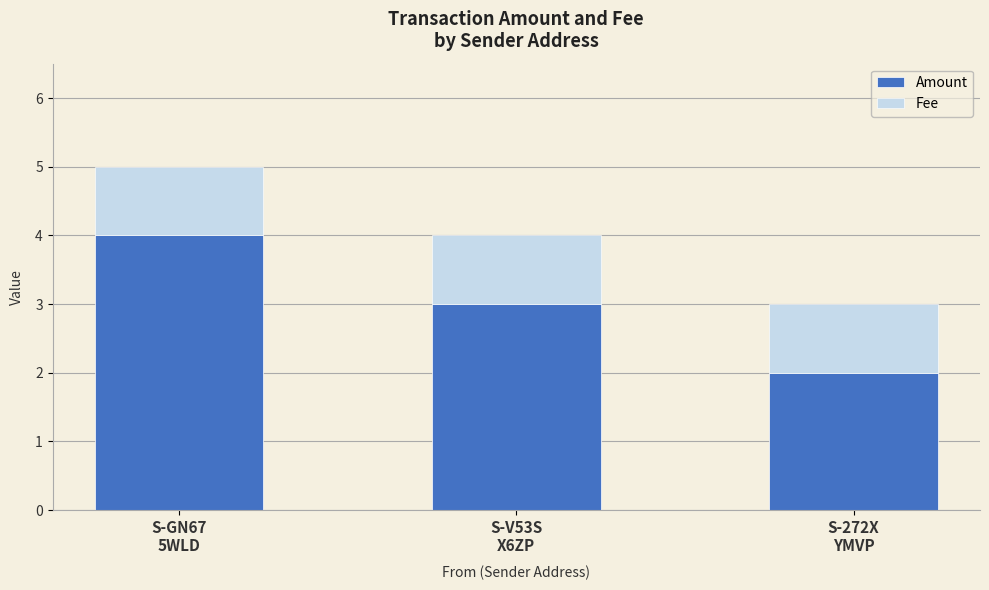

What is the highest value of the Amount series?

4